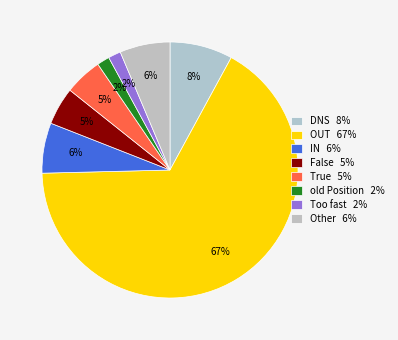

How many segments does this pie chart have?

8